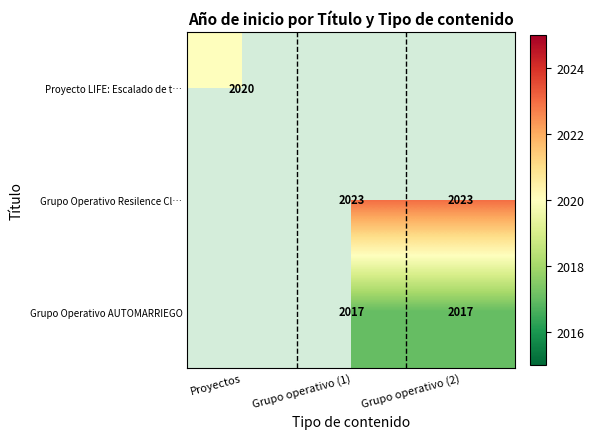

What is the minimum value shown in the chart?

2017.0